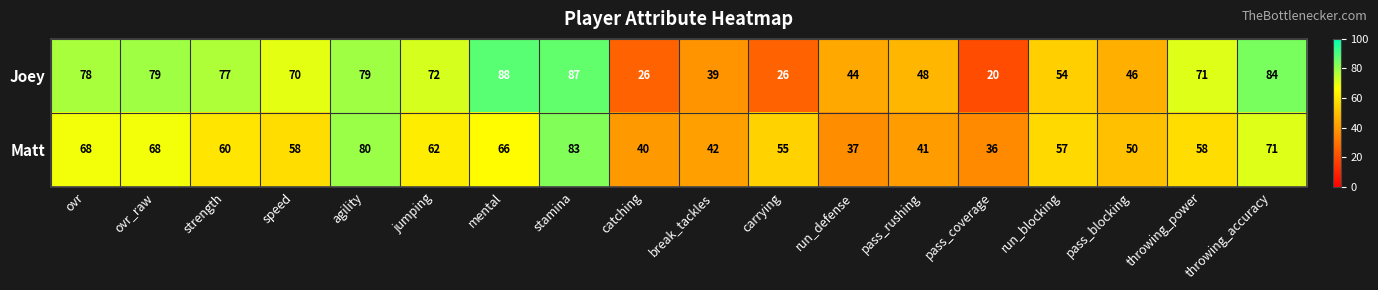

Rank the series by their average value, from highest to lowest.

Joey, Matt